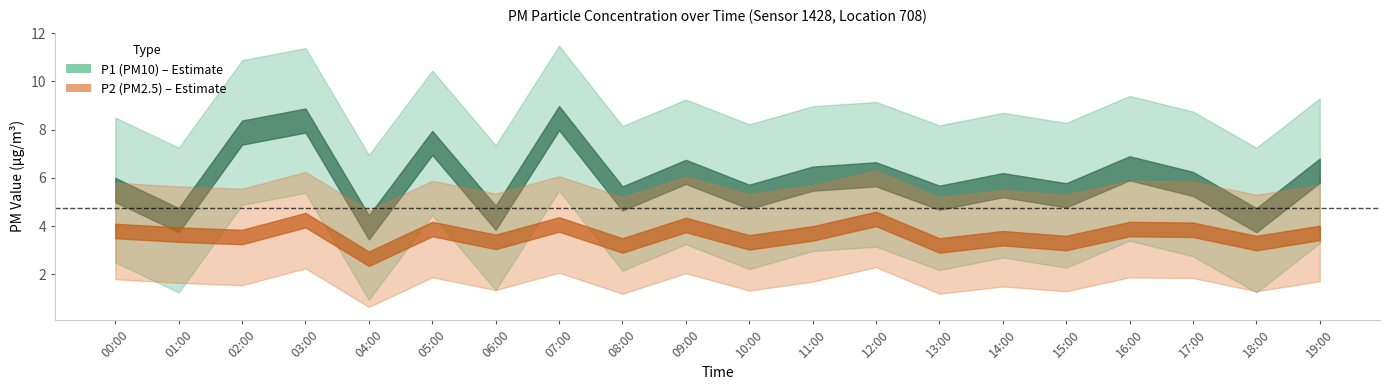

How many lines are shown in the chart?

6